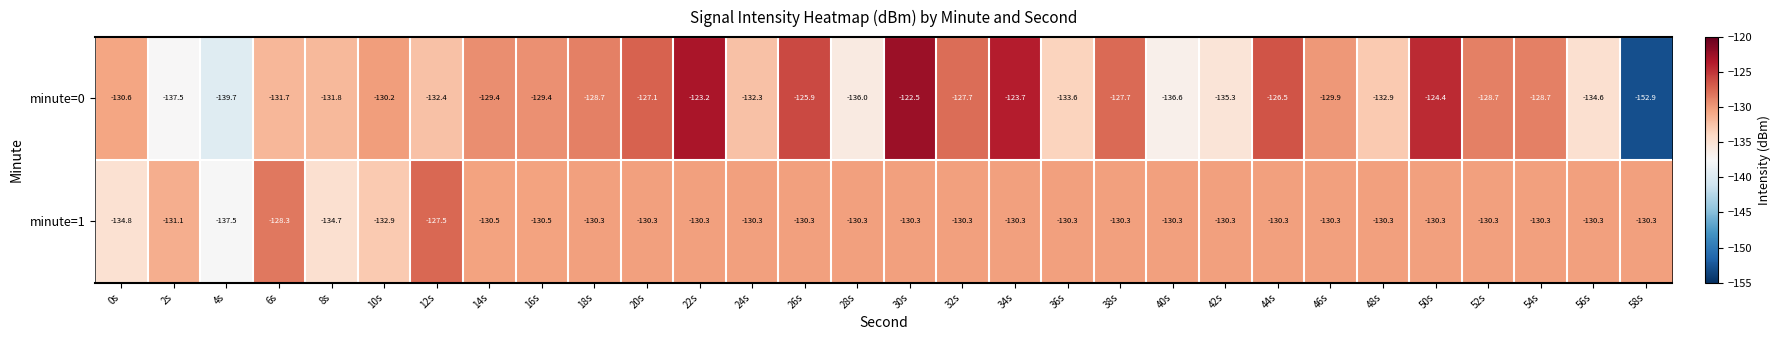

At which category is the sum across all series the highest?

30s